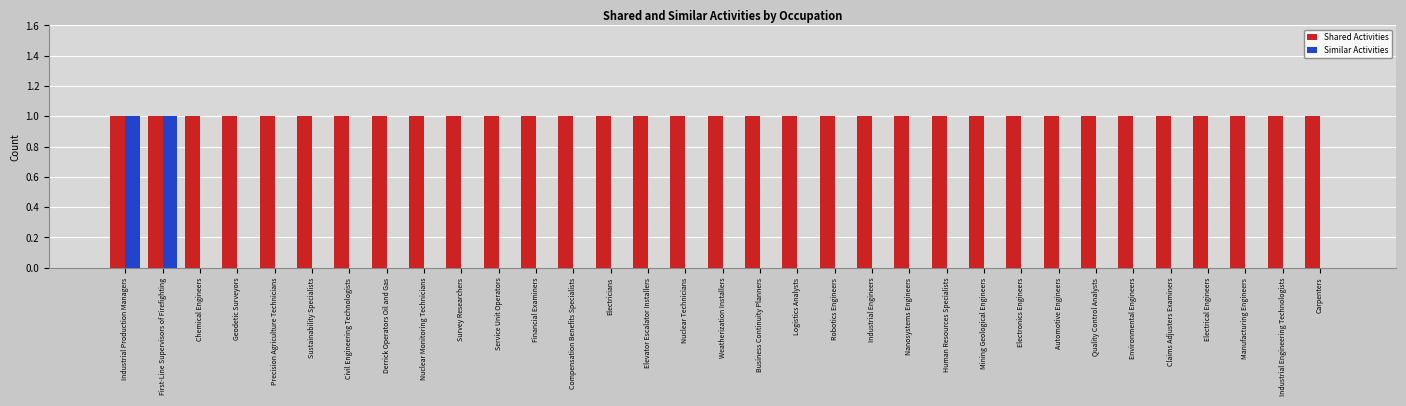

What is the greatest value displayed?

1